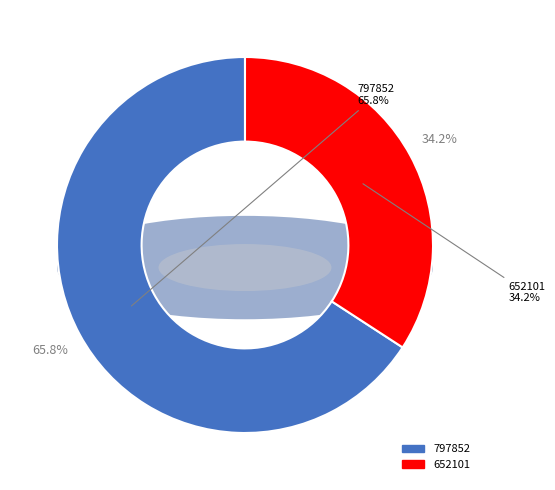

Count the number of slices in the pie.

2